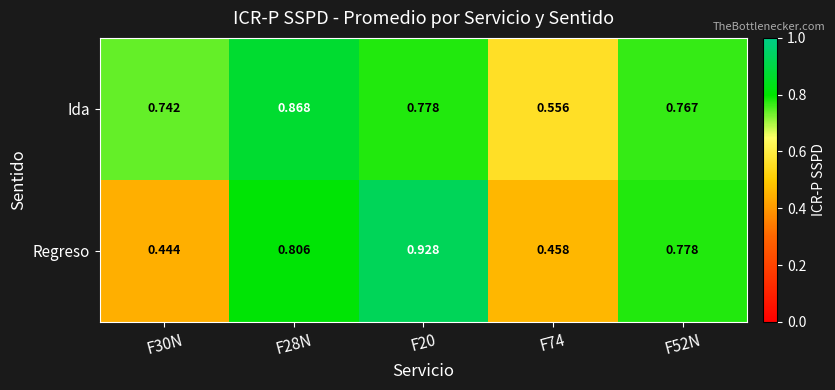

Which series has the largest total across all categories?

Ida